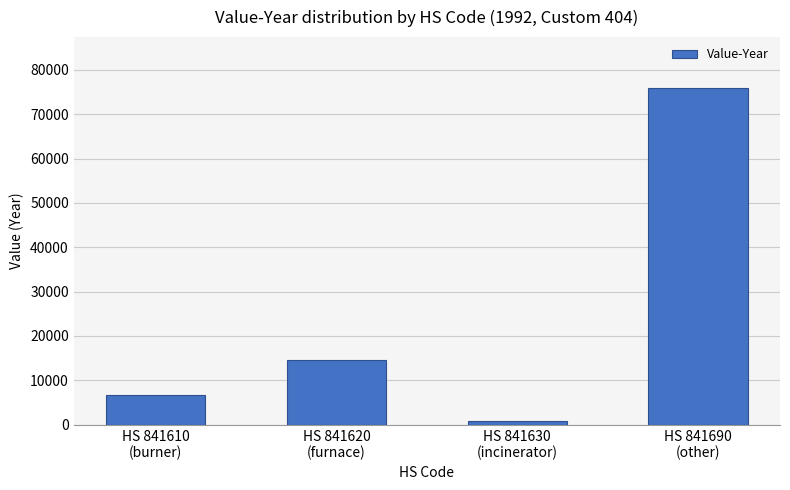

Rank the categories by value from lowest to highest.

HS 841630
(incinerator), HS 841610
(burner), HS 841620
(furnace), HS 841690
(other)